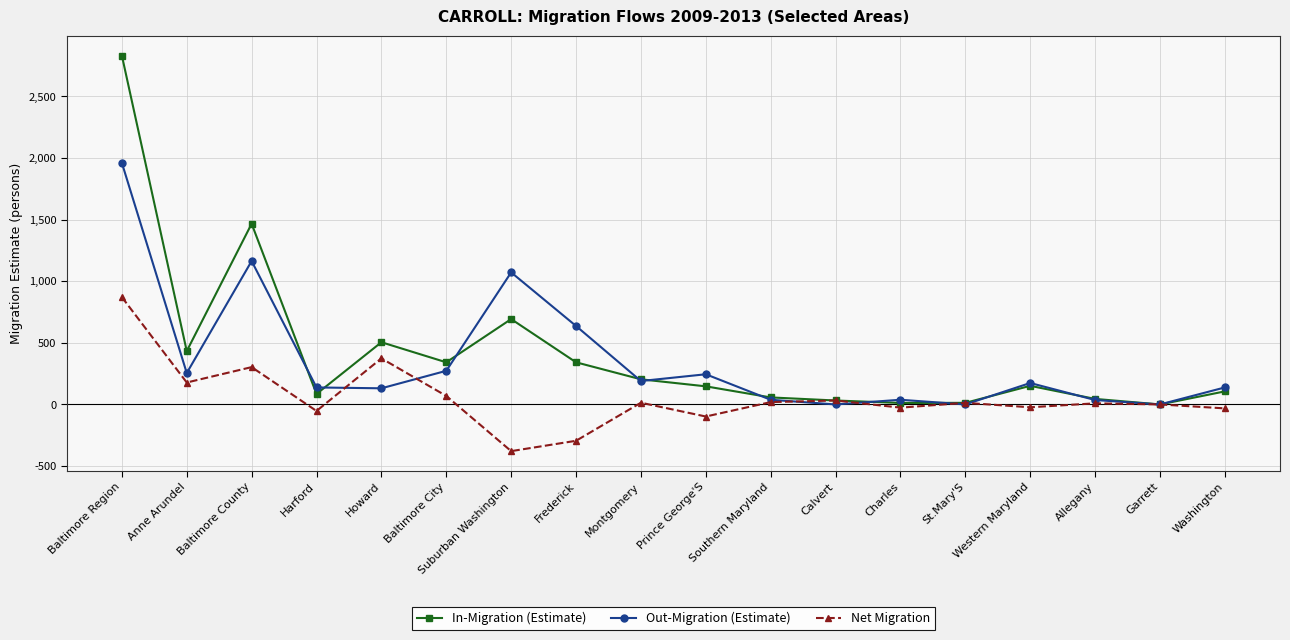

How many data points in Net Migration are less than 13?

9